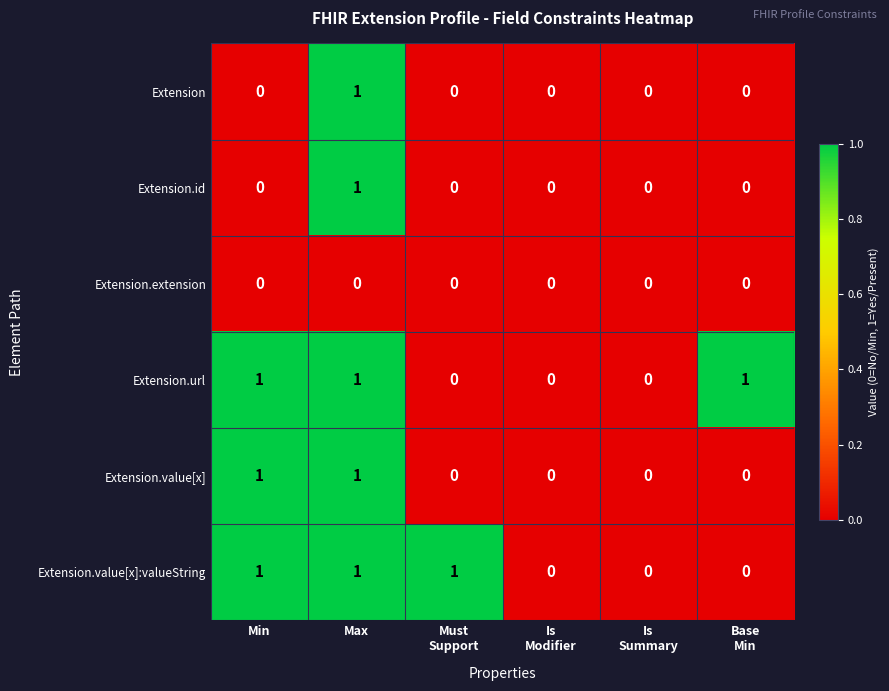

How many Extension.url values are between 0 and 1?

6